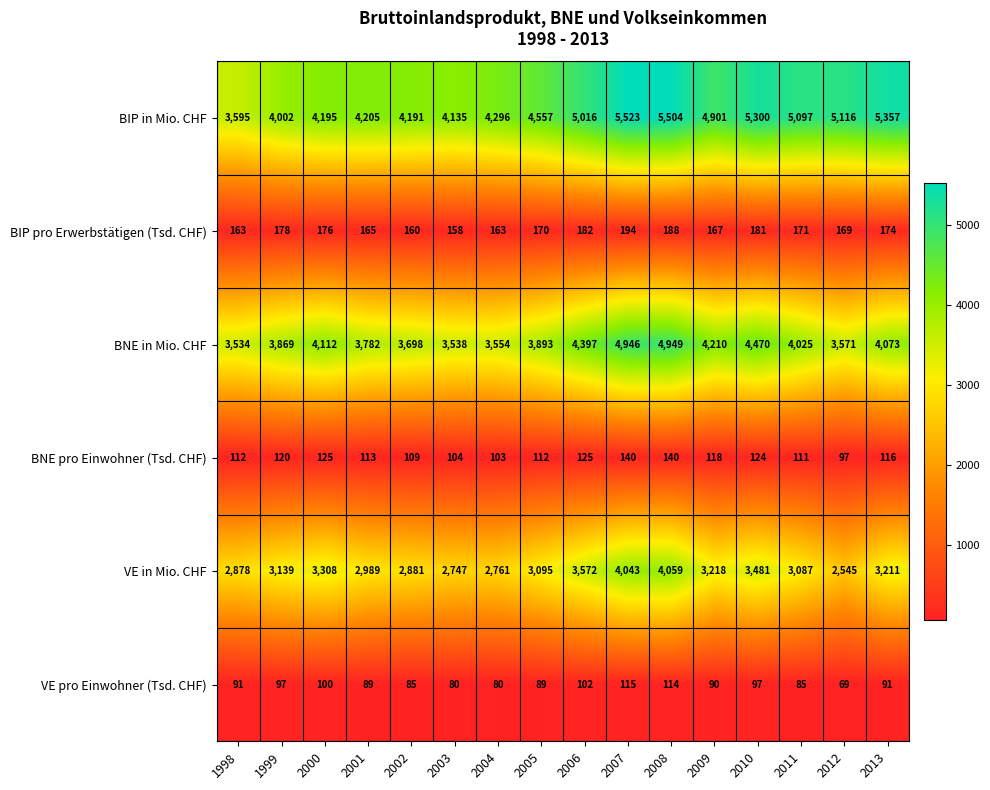

Read the BNE in Mio. CHF value at 2004, to the nearest 100.

3600